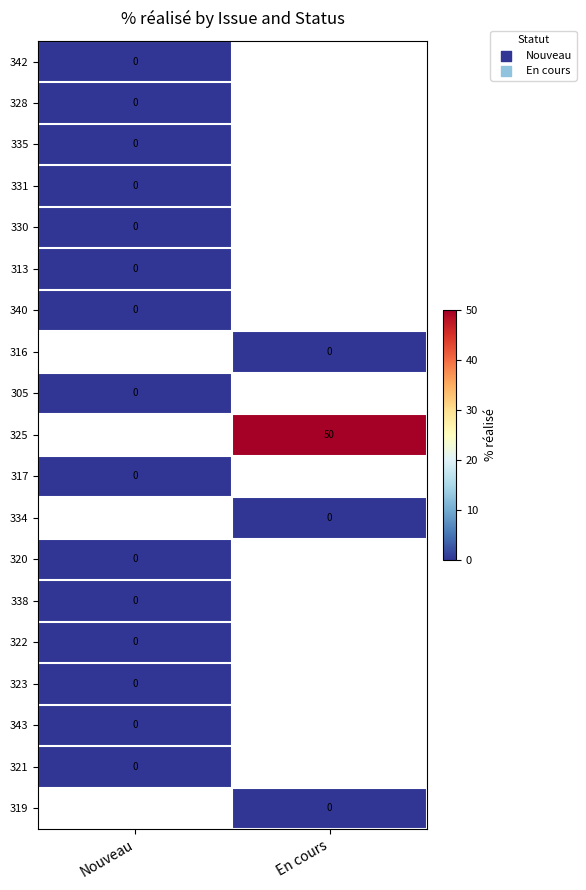

List the labels in order of 323 value, largest first.

Nouveau, En cours